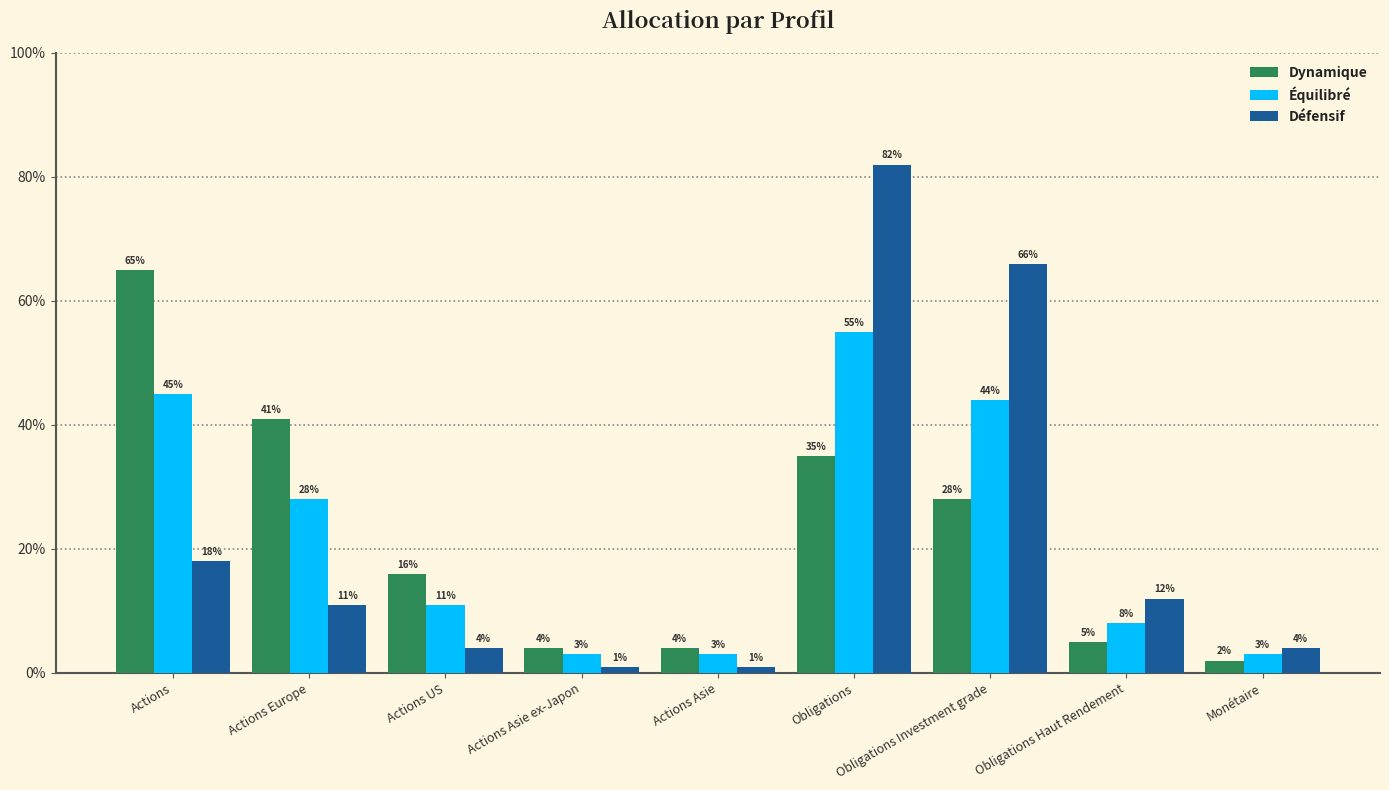

What are all the series names shown in the legend?

Dynamique, Équilibré, Défensif